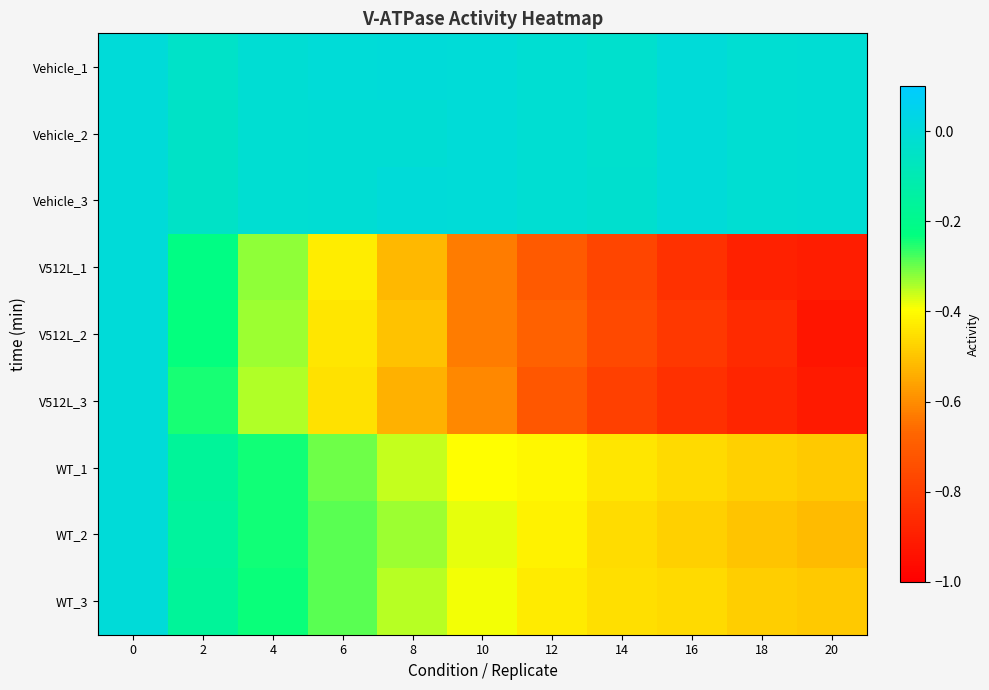

At which category does the chart reach its minimum across all series?

20